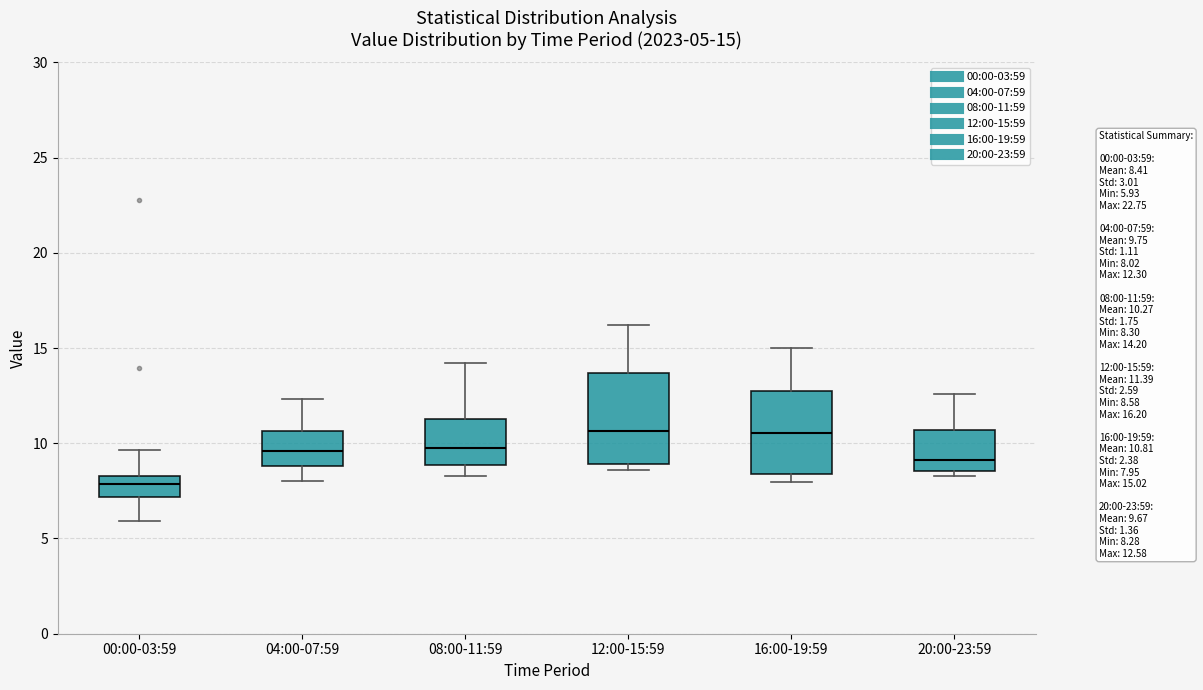

Which box has the lowest median line?

00:00-03:59